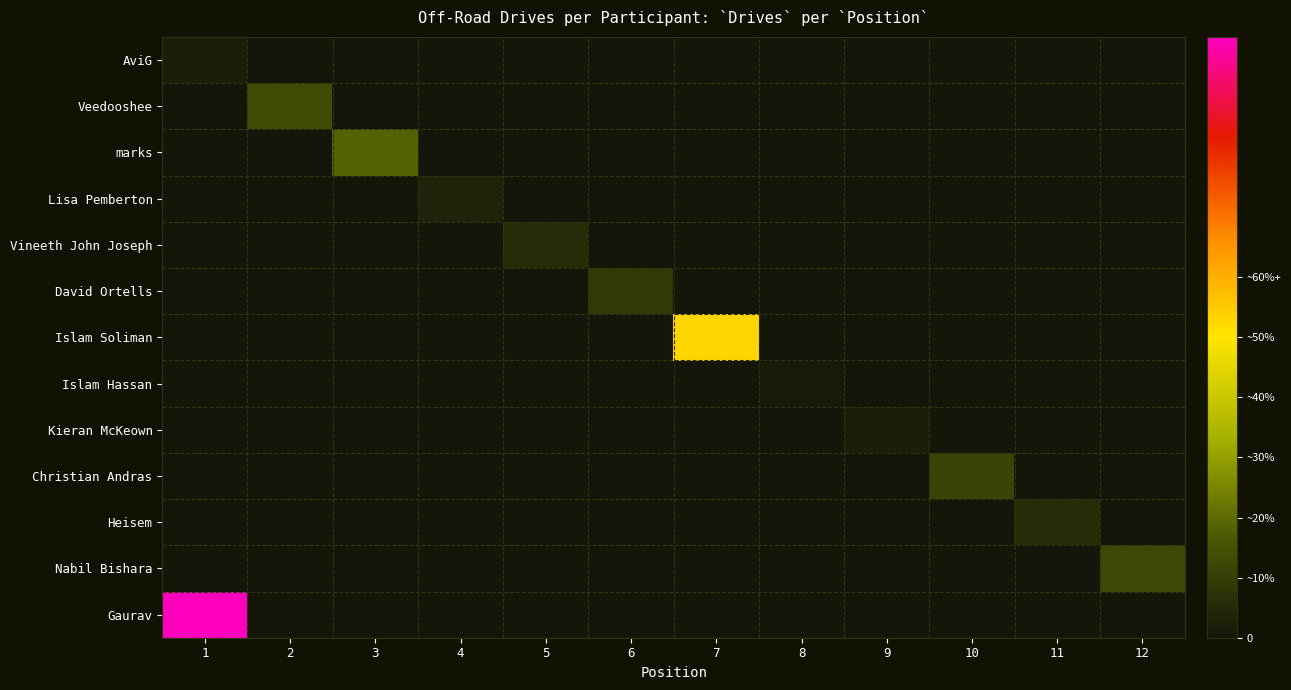

Between 10 and 5, which is larger?

10